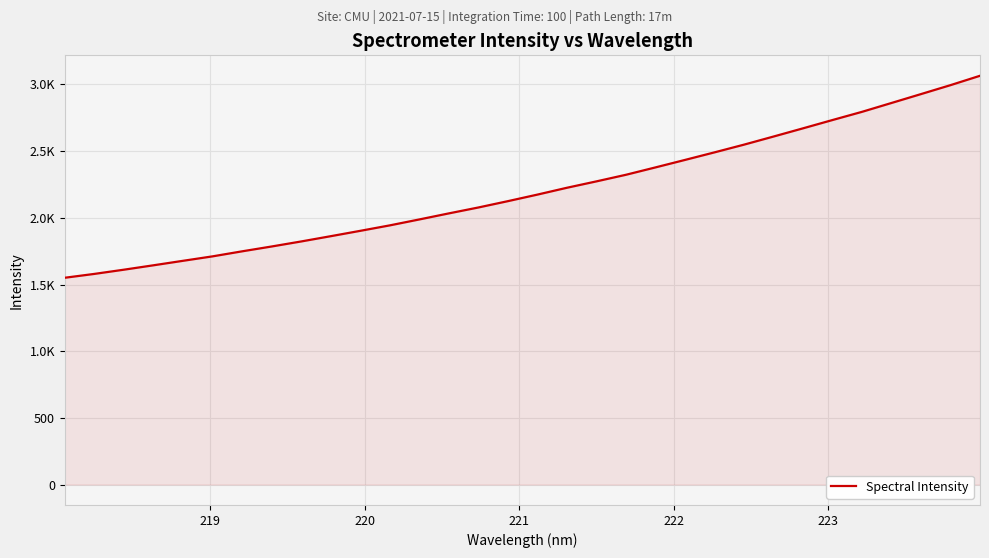

Does the chart have visible grid lines?

Yes